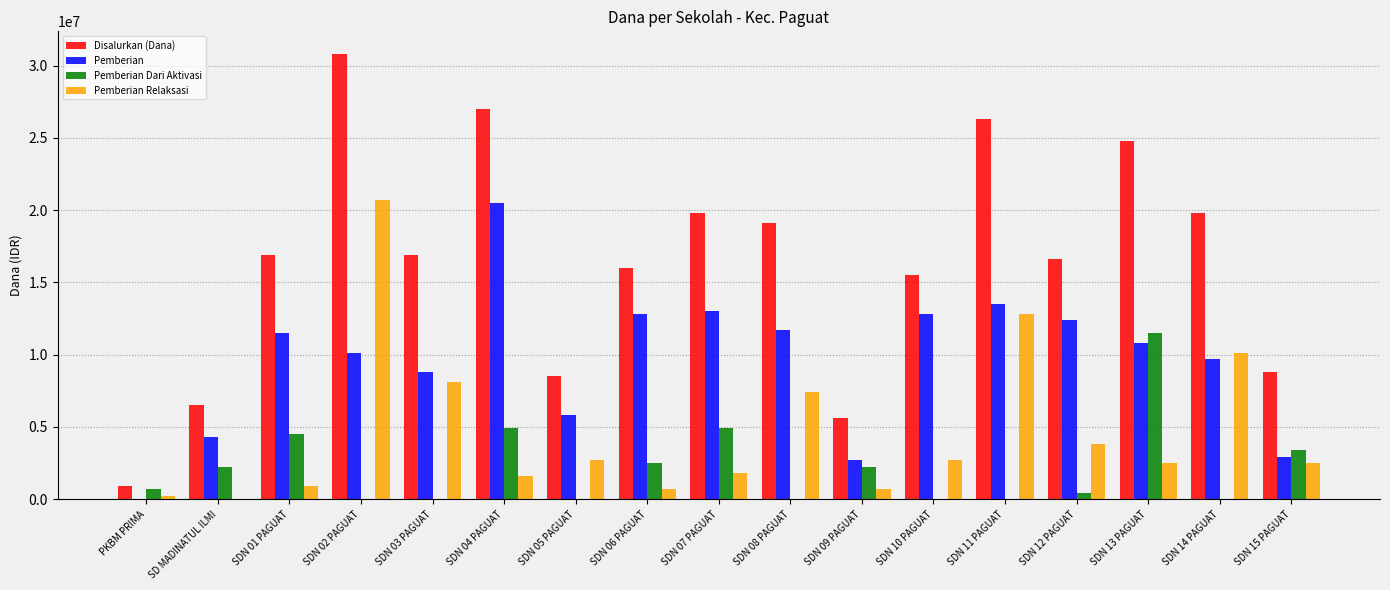

Which category has the highest value in the Disalurkan (Dana) series?

SDN 02 PAGUAT